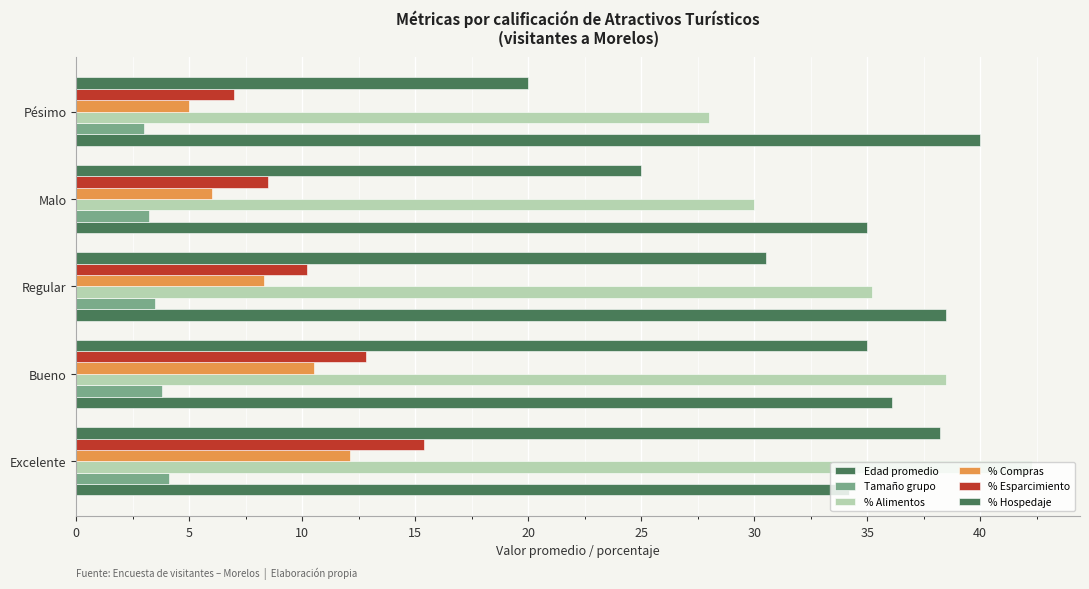

What is the value of the % Esparcimiento bar at the 3rd from the left?

10.2